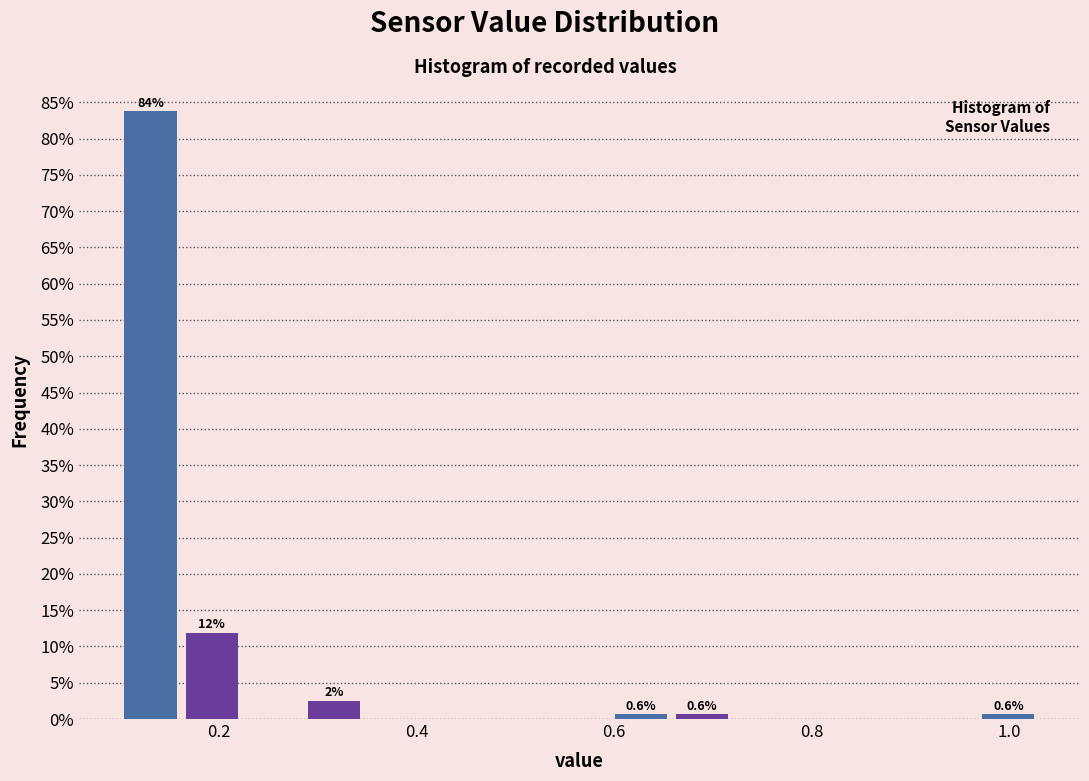

Around what value on the x-axis is the tallest bar? Give the approximate position of its centre, as read against the axis.

0.14